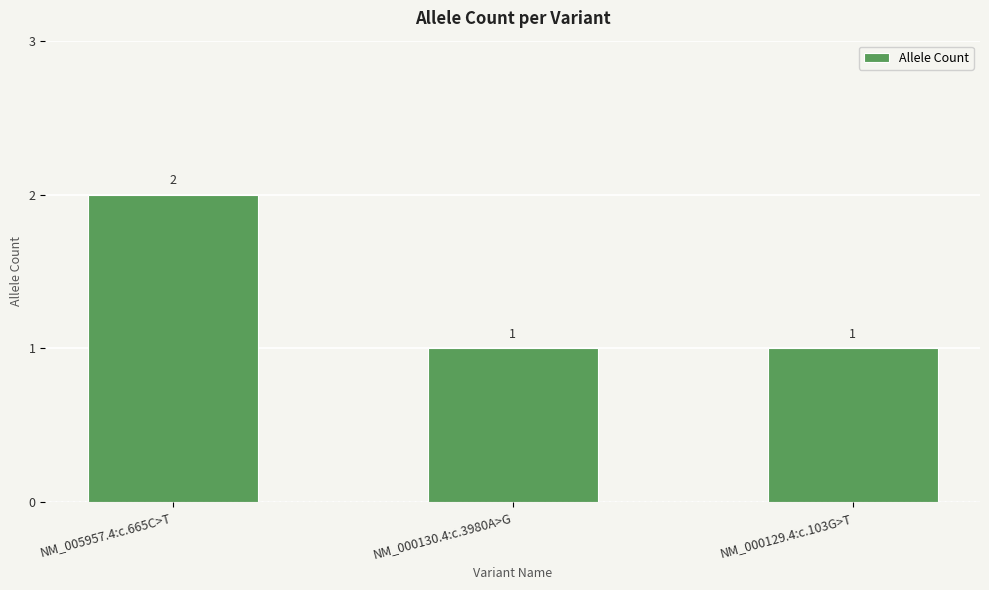

What is the label of the 1st bar from the left?

NM_005957.4:c.665C>T